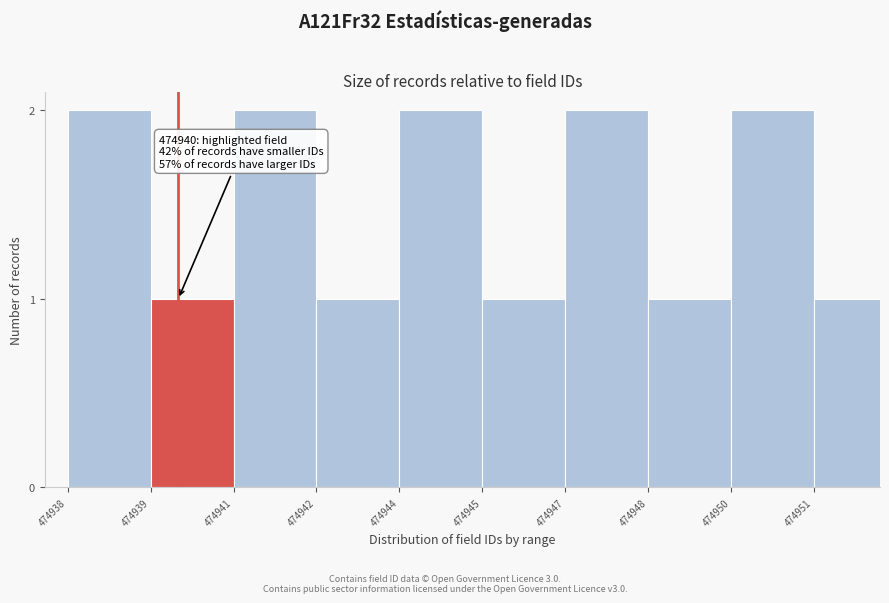

Reading right to left, list all the values displayed in this chart.

474951=1	474950=2	474948=1	474947=2	474945=1	474944=2	474942=1	474941=2	474939=1	474938=2